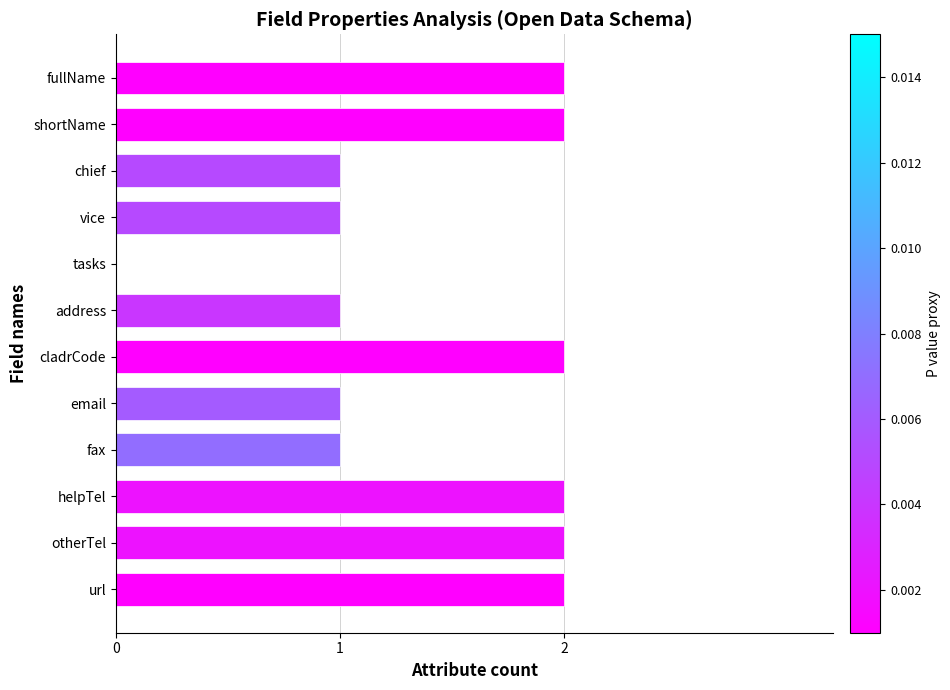

The chart shows a value of 2 at helpTel. True or false?

True